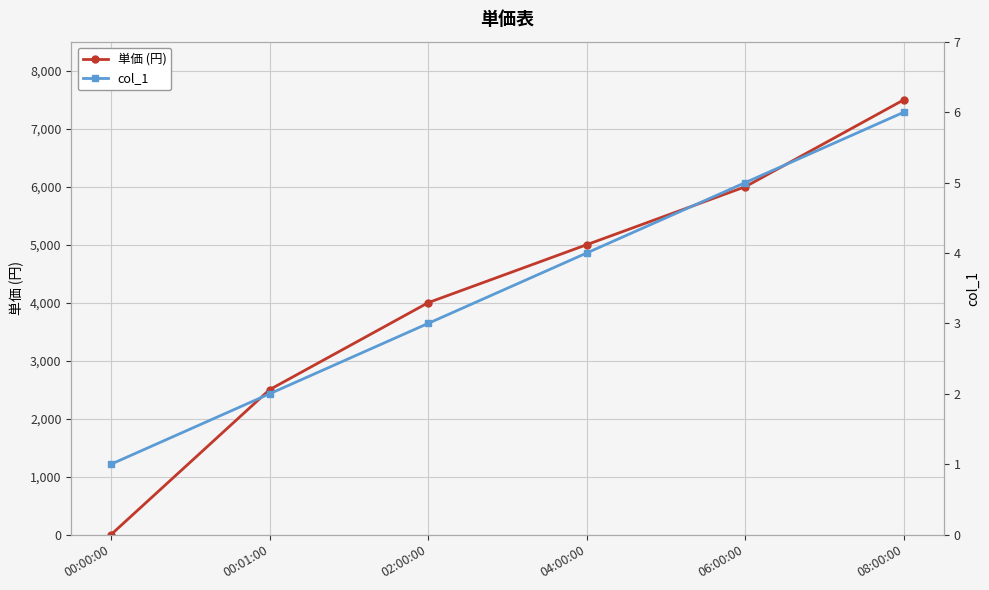

How many data points does each series have?

6